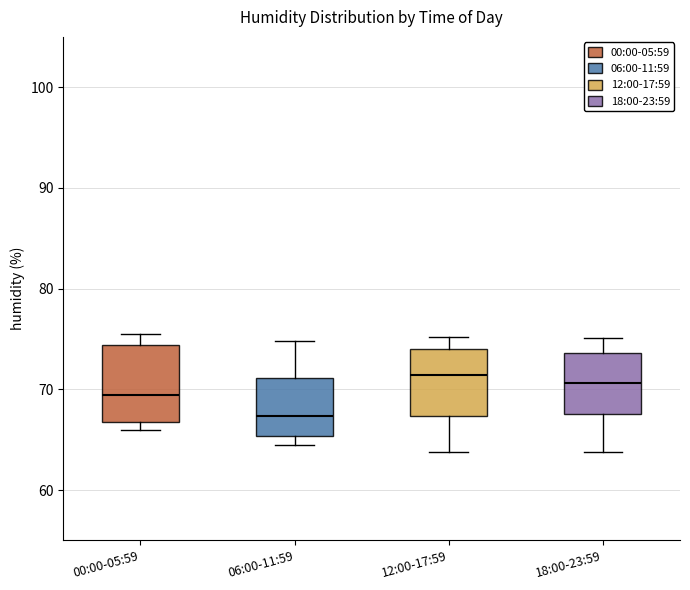

Reading left to right, transcribe this box plot: for each box, give where its median line is, the range the box spans, and where its two whiskers end, as read against the y-axis. The values are not printed on the chart, so give them approximately, as read against the axis.

00:00-05:59: median 69, box 67 to 74, whiskers 66 to 76
06:00-11:59: median 67, box 65 to 71, whiskers 65 (just below the box's lower edge) to 75
12:00-17:59: median 71, box 67 to 74, whiskers 64 to 75
18:00-23:59: median 71, box 68 to 74, whiskers 64 to 75